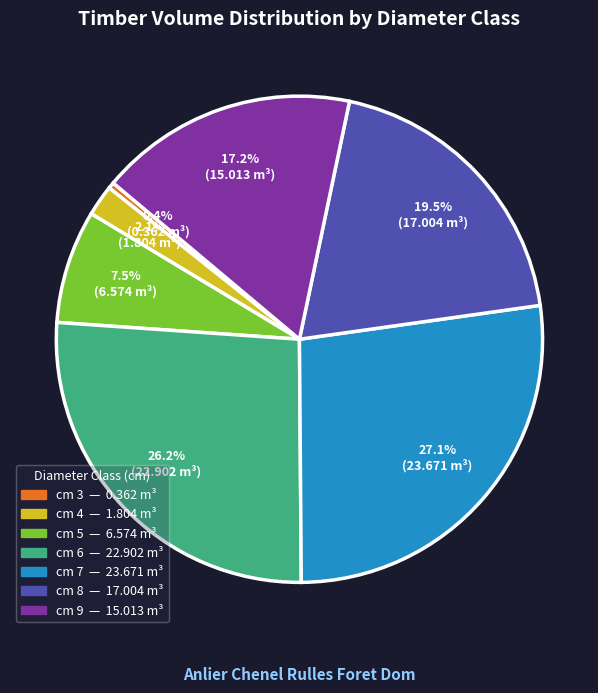

How many slices are in this pie chart?

7